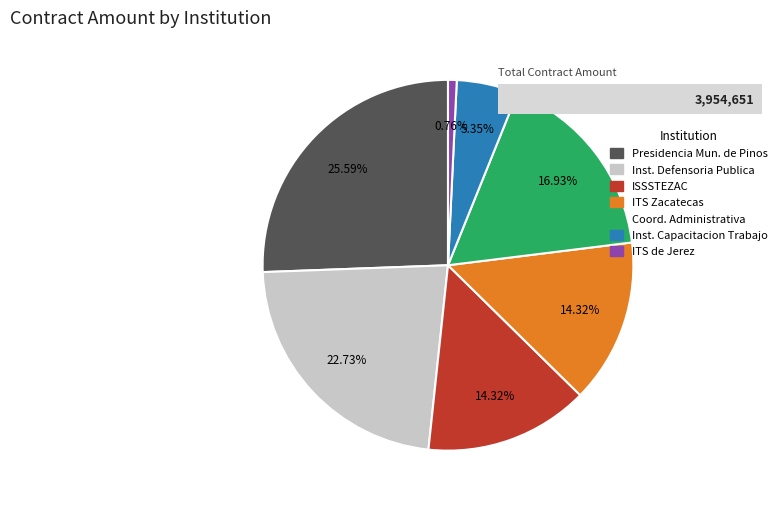

What is the smallest slice in the pie chart?

ITS de Jerez